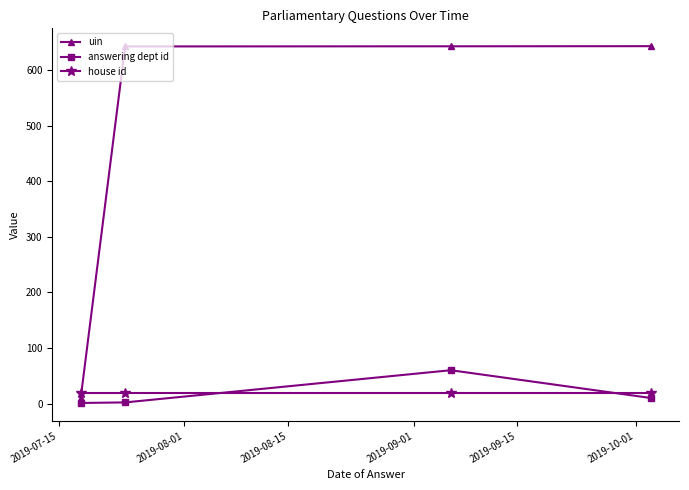

What is the value of the house id point at the 4th from the left?

19.0